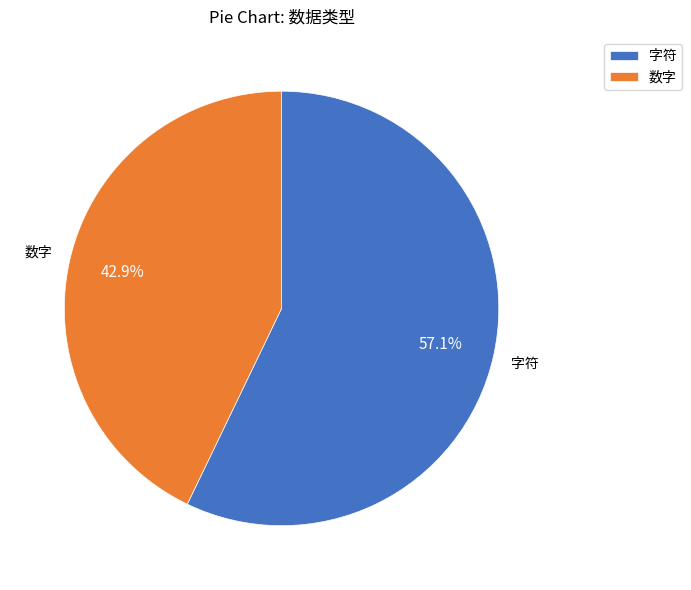

What is the ratio of the value at 字符 to the value at 数字?

1.3